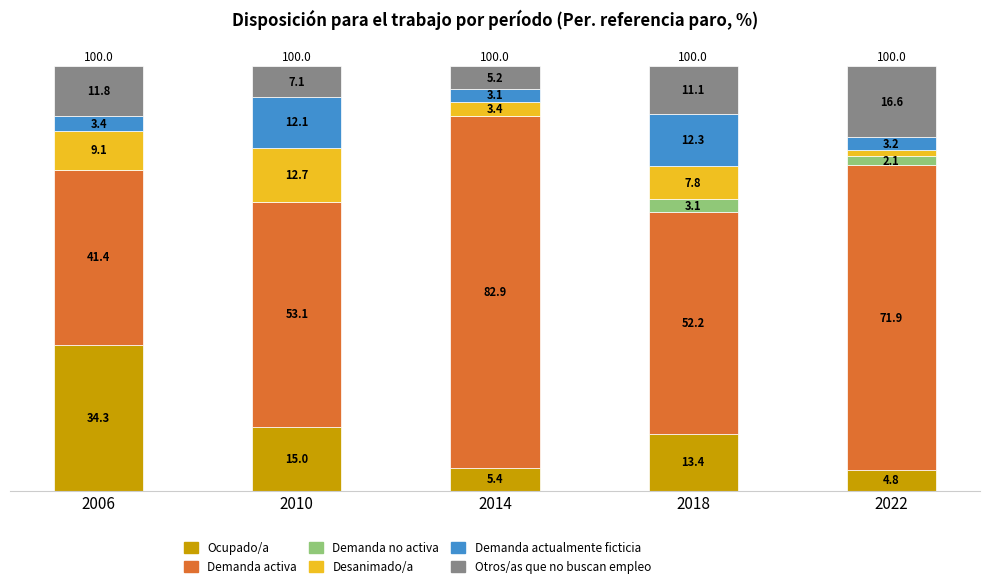

What is the maximum value for Ocupado/a?

34.3